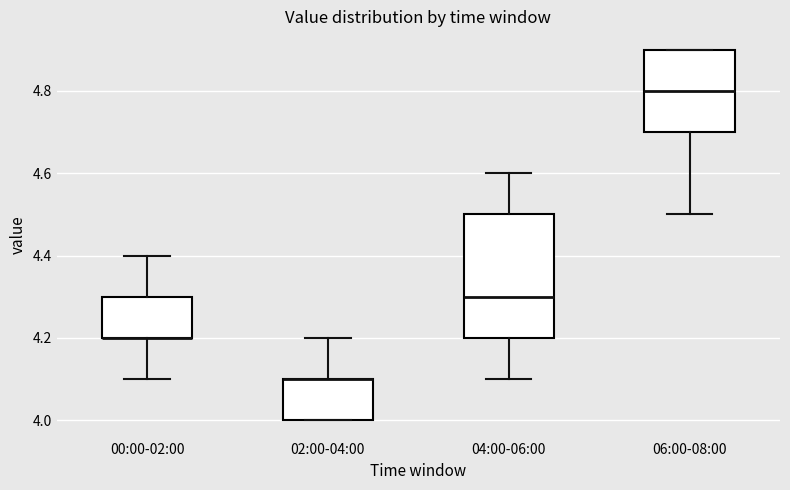

Comparing the boxes themselves (not the whiskers), which one is the tallest?

04:00-06:00